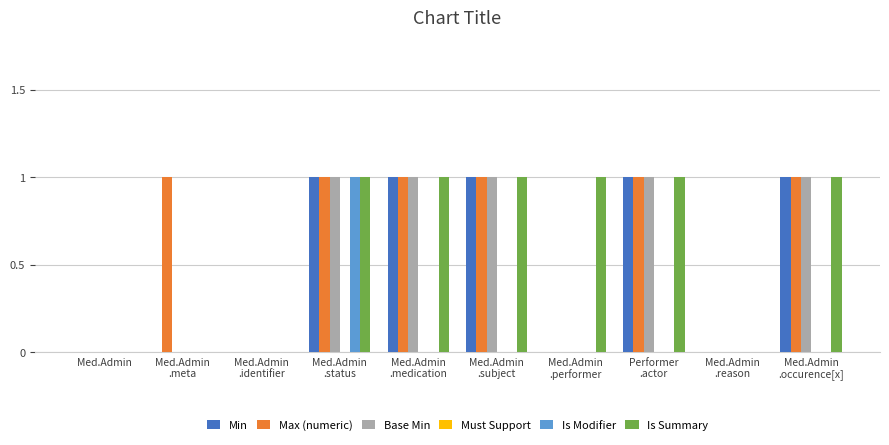

What is the sum of all Max (numeric) values?

6